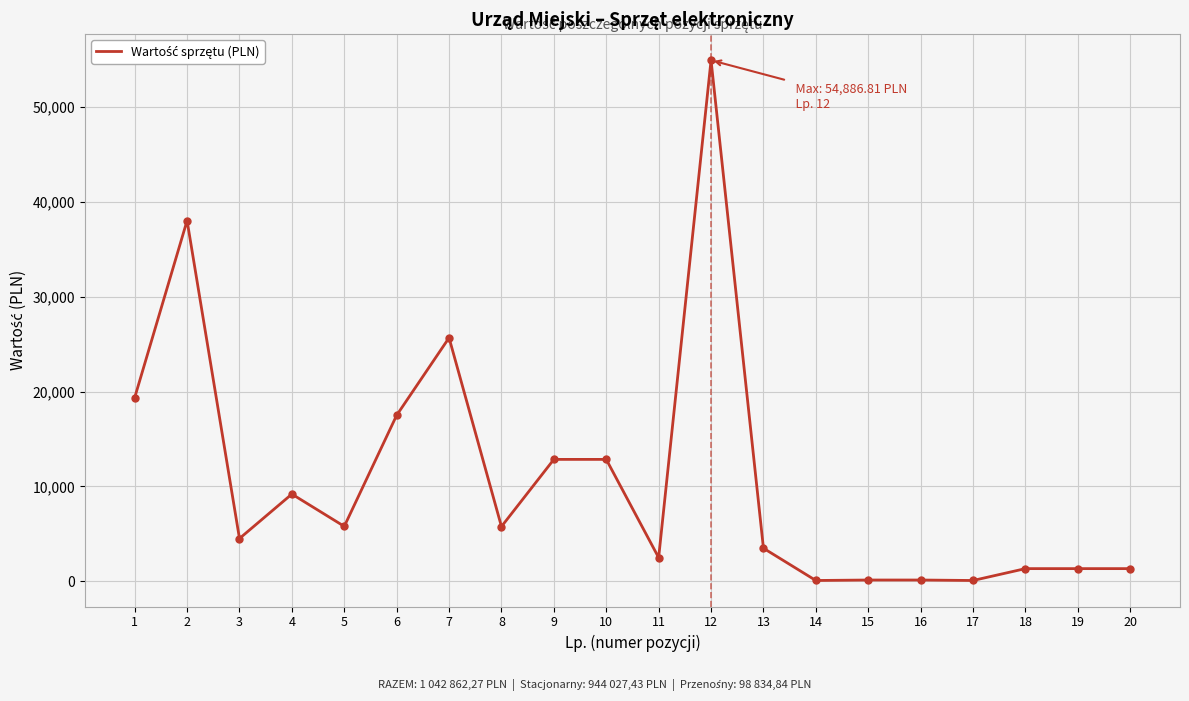

At which category does the data reach its first local valley?

3